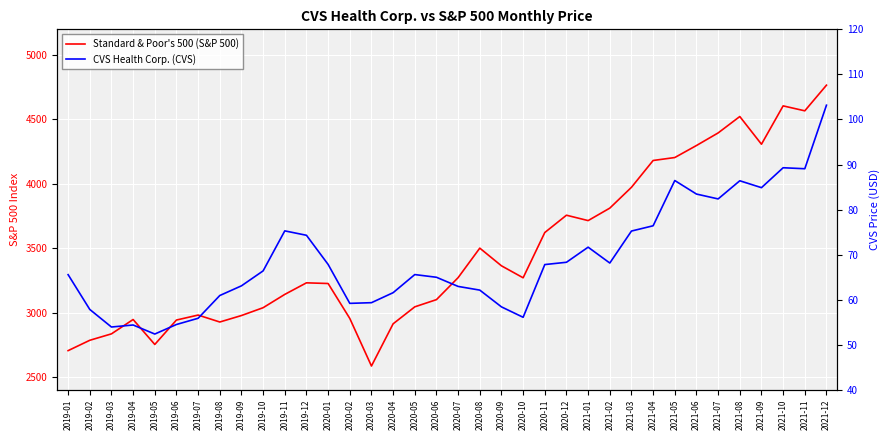

At which category is the sum across all series the highest?

2021-12